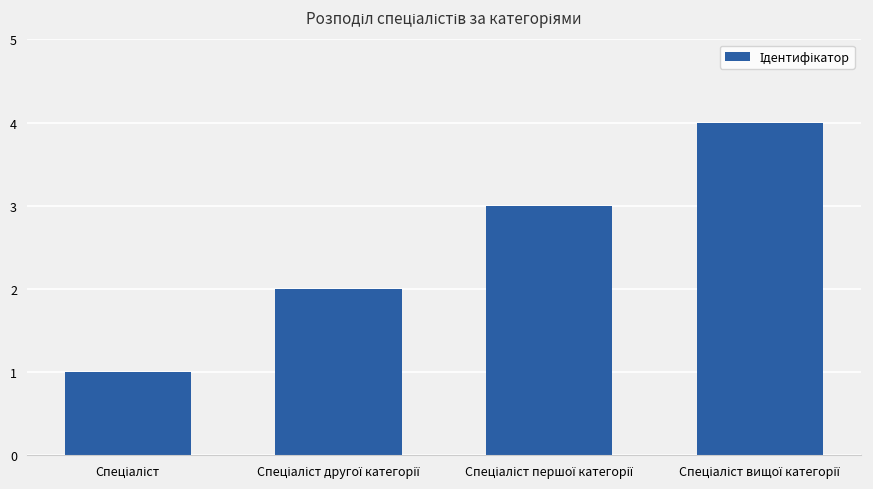

What is the maximum value shown in the chart?

4